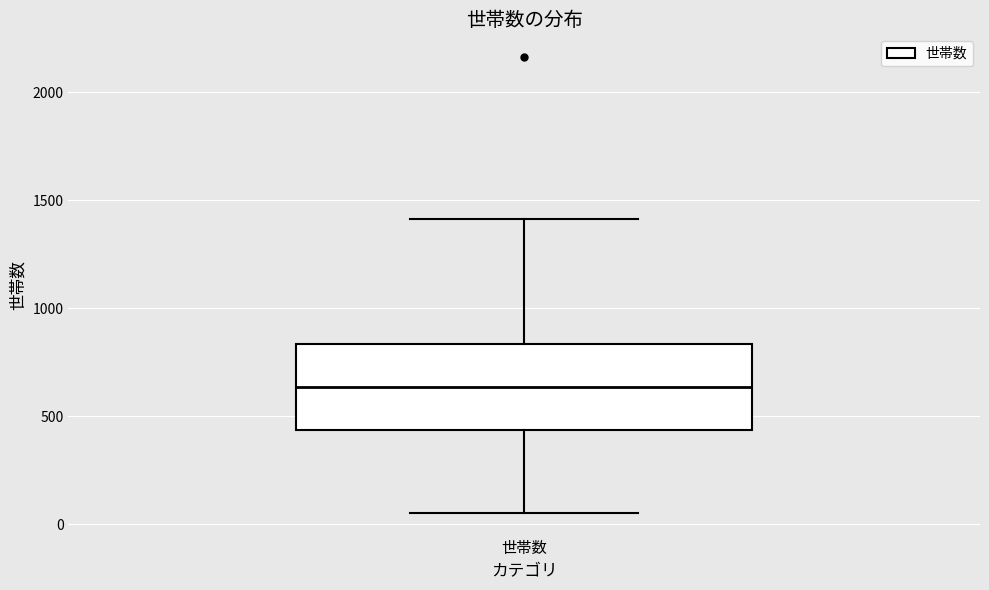

Read this box plot against the y-axis: the position of the median line, the range covered by the box, and the ends of both whiskers. The values are not printed on the chart, so give them approximately, as read against the axis.

median 650, box 450 to 850, whiskers 50 to 1400